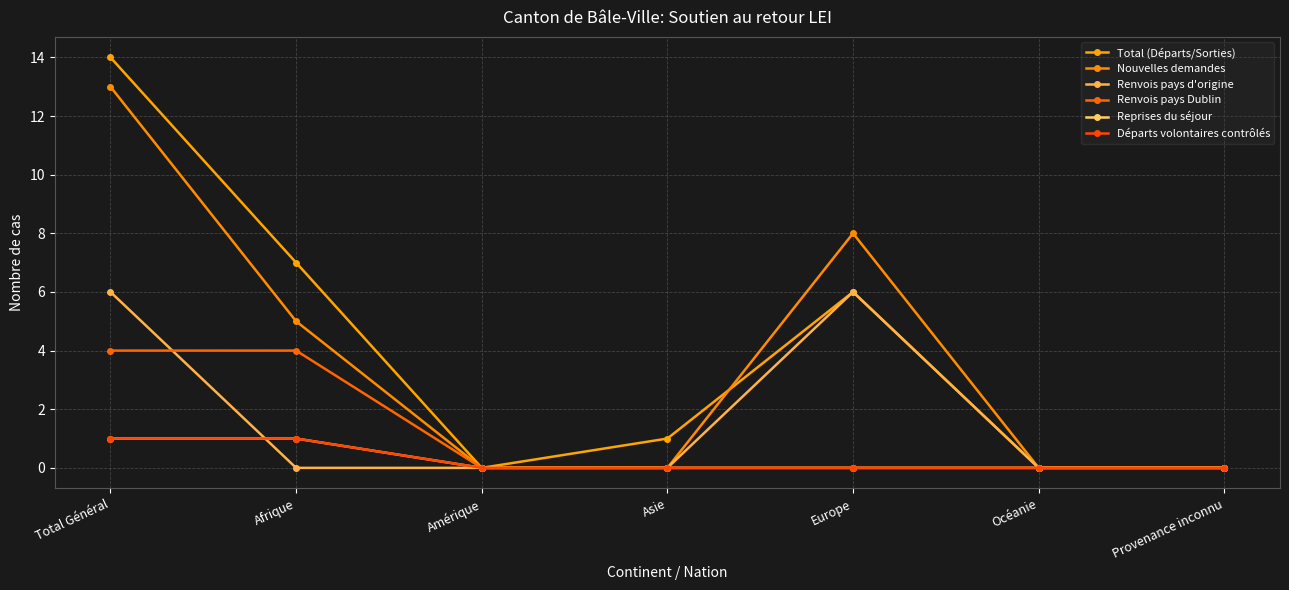

What is the sum of all Départs volontaires contrôlés values?

2